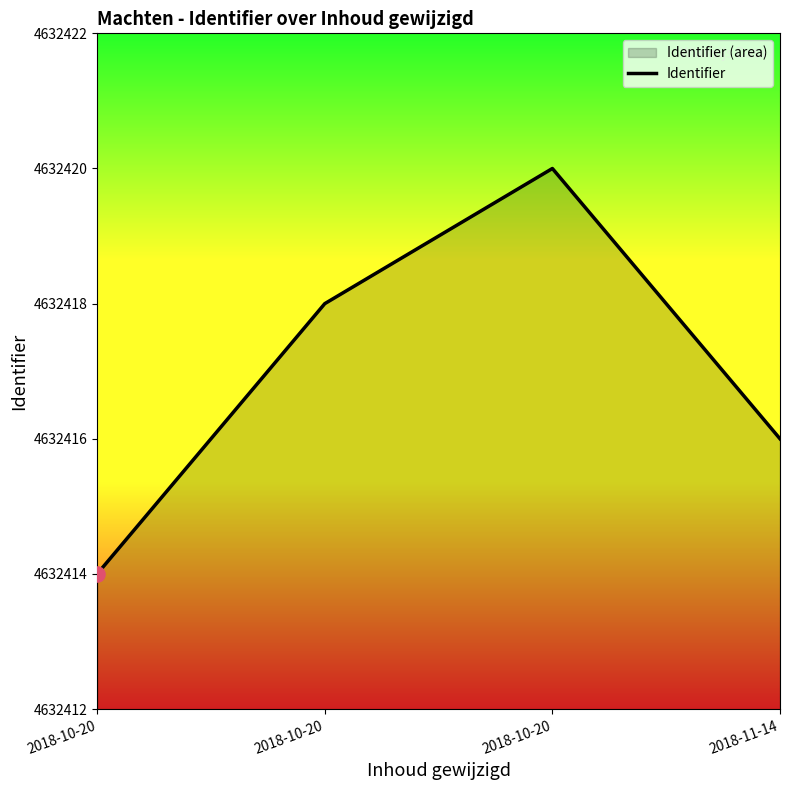

What is the ratio of the value at 2018-10-20 to the value at 2018-11-14?

1.0